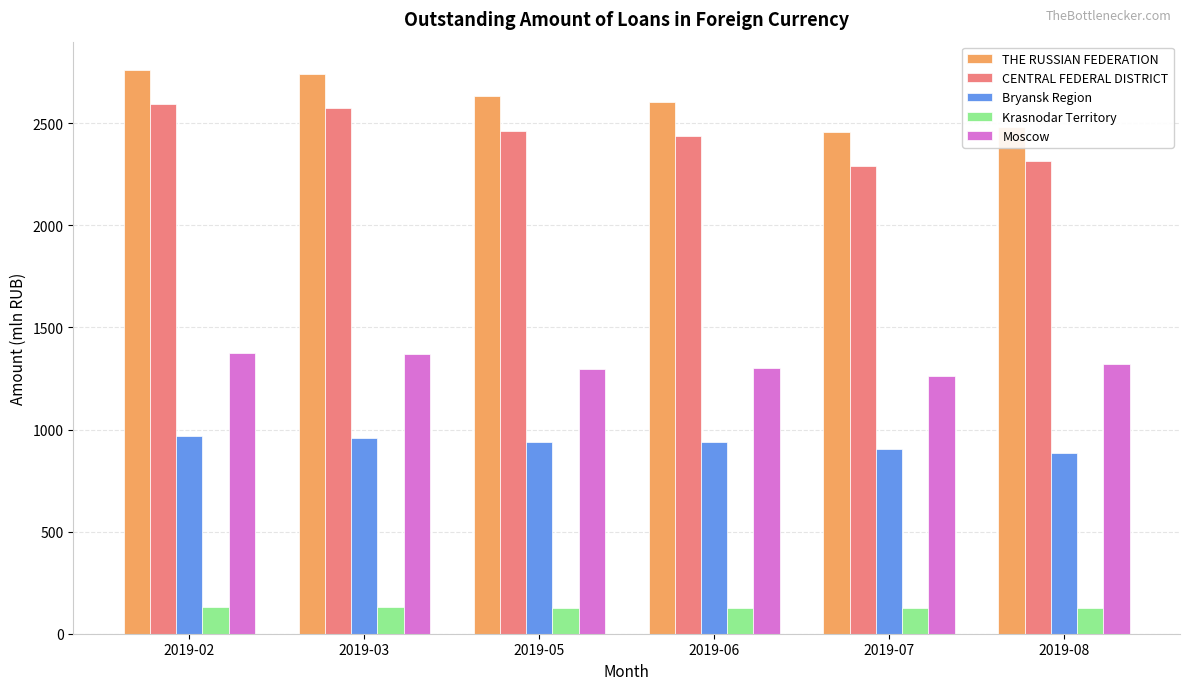

What value does the Moscow series have at 2019-05?

1297